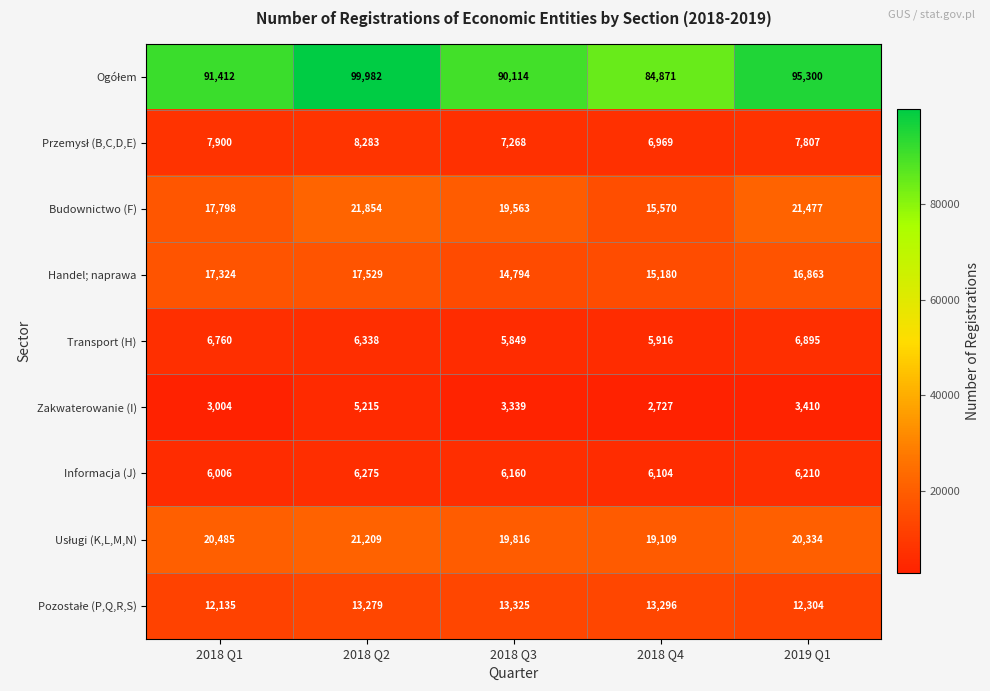

What is the difference between the maximum and second lowest values in the Transport (H) series?

979